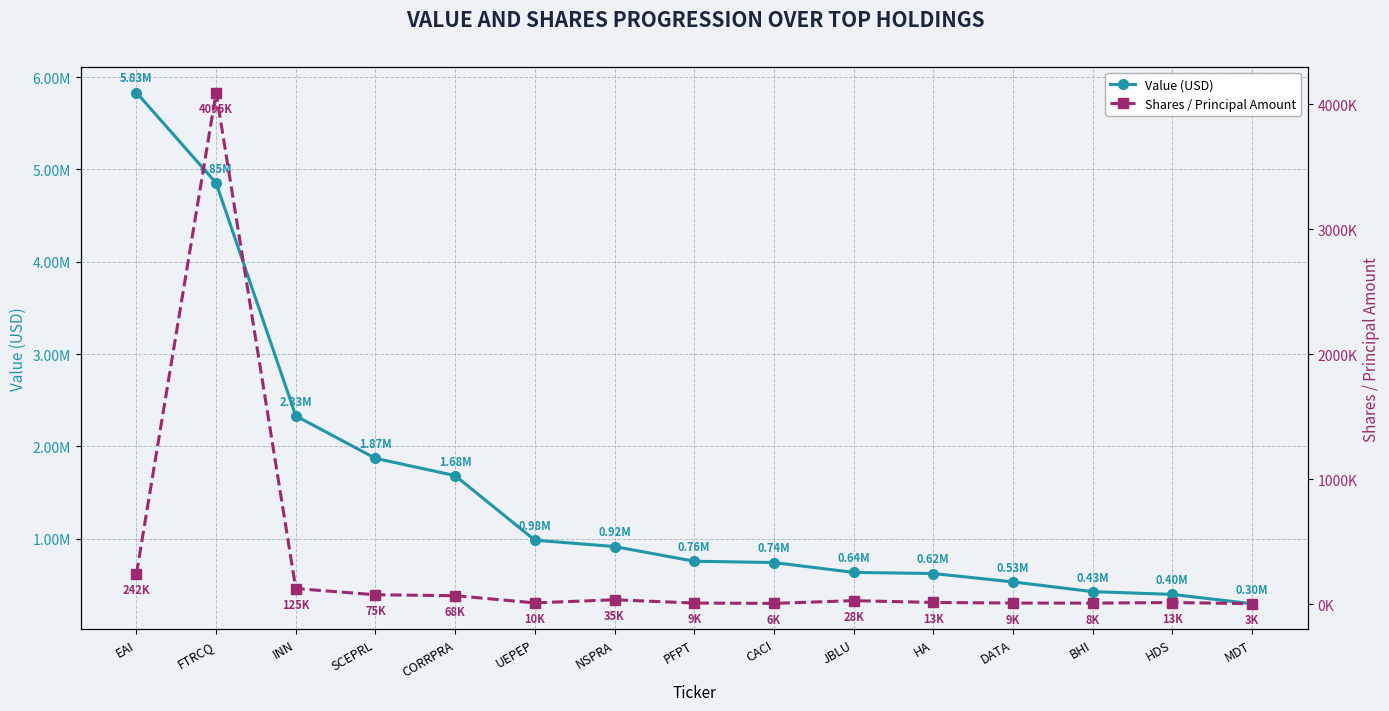

What is the smallest value displayed?

3351